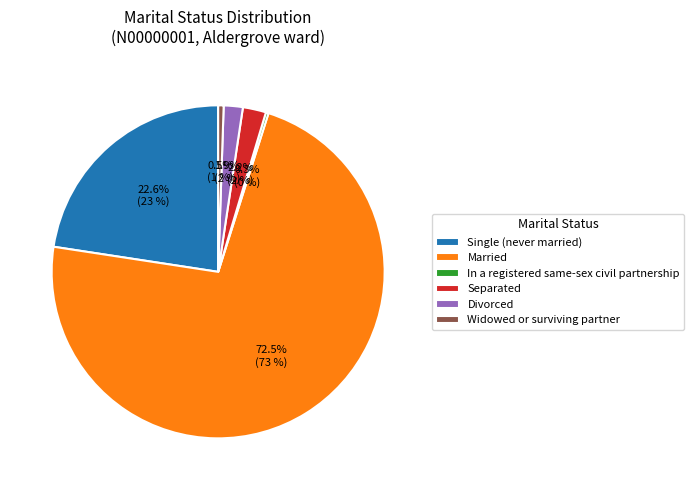

Between Married and Separated, which is larger?

Married